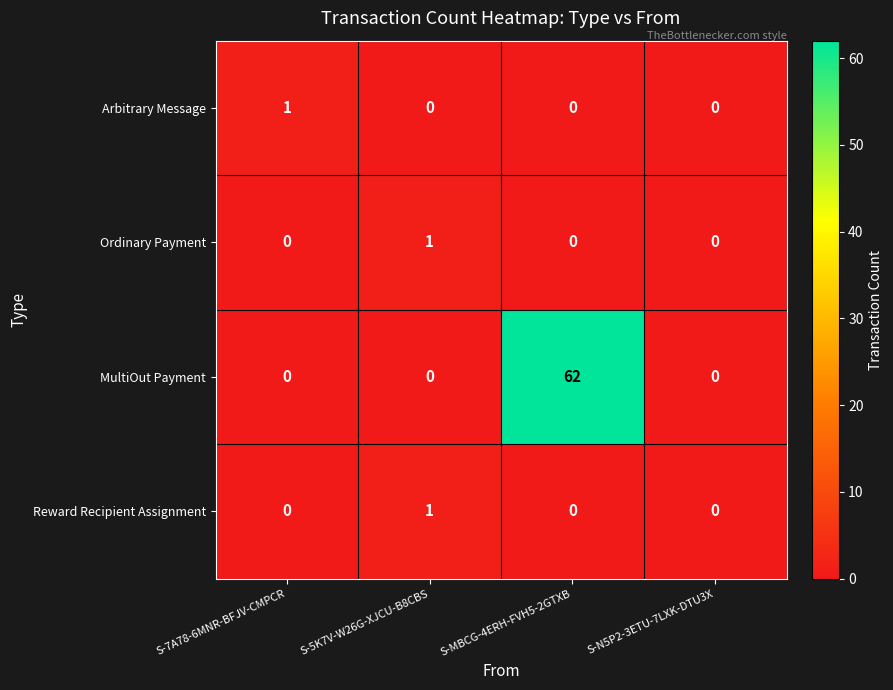

Which series changed the most between S-5K7V-W26G-XJCU-B8CBS and S-MBCG-4ERH-FVH5-2GTXB?

MultiOut Payment